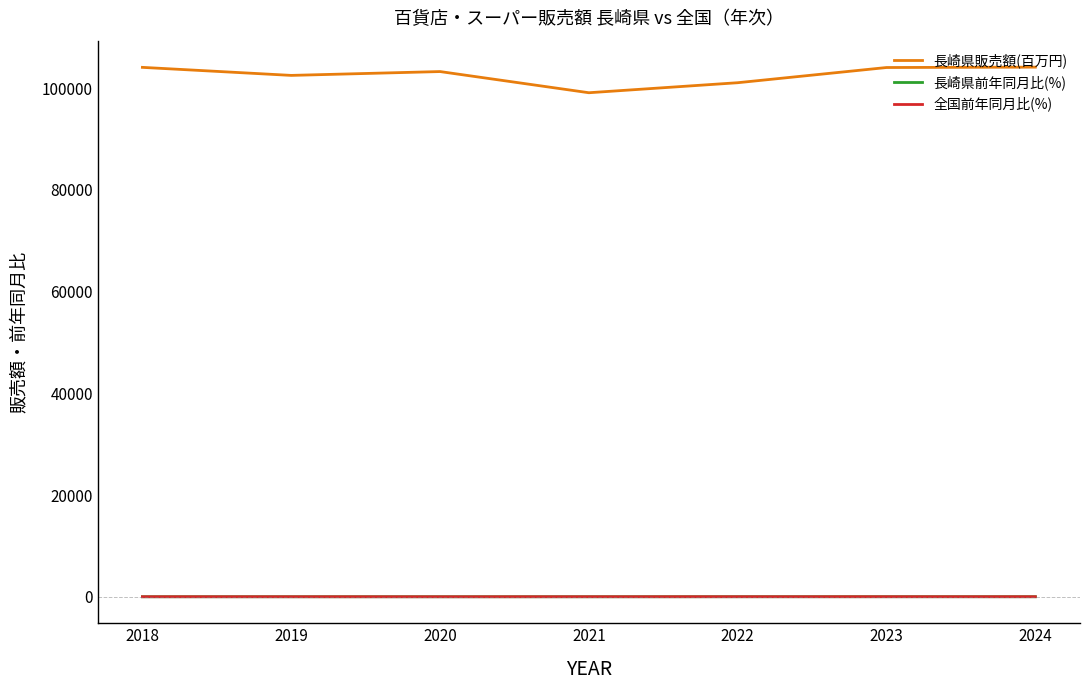

True or false: 長崎県販売額(百万円) and 全国前年同月比(%) cross at least once.

False